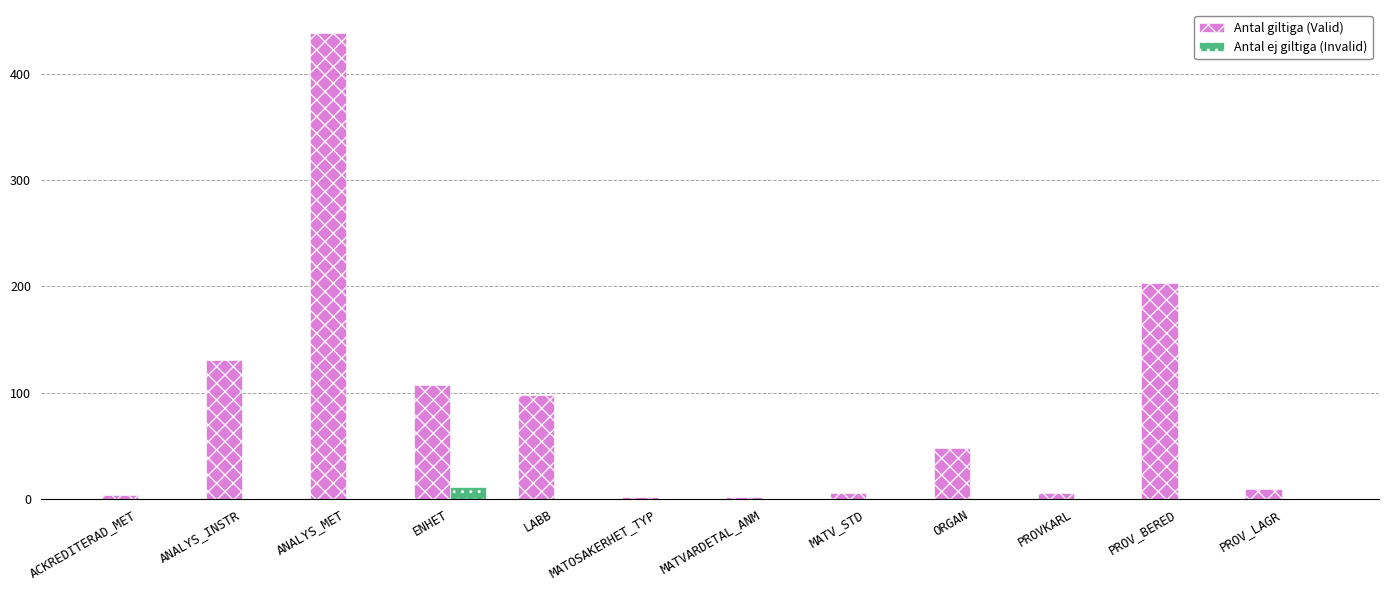

At which category is the sum across all series the highest?

ANALYS_MET